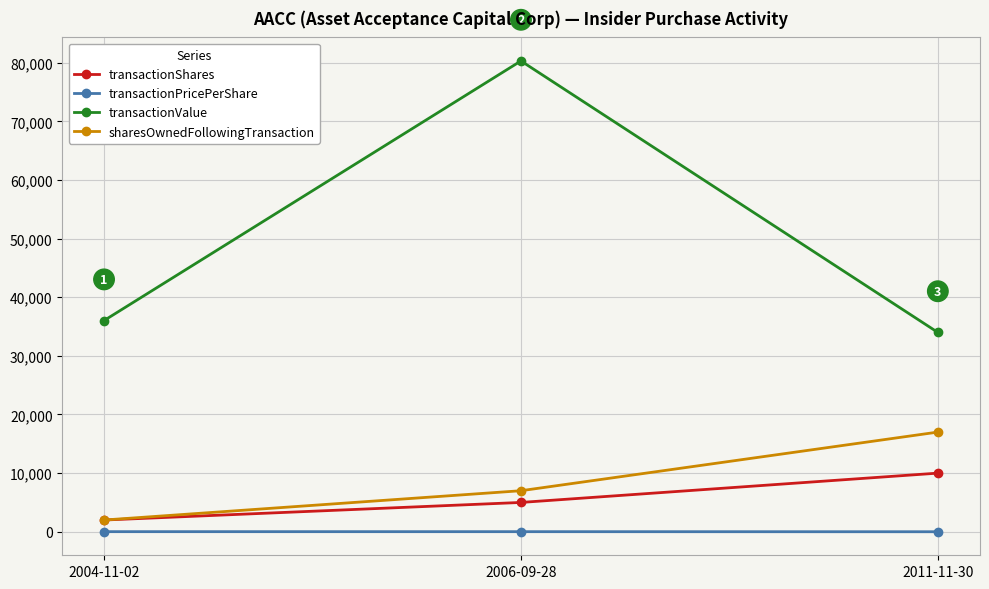

The value of transactionValue at 2004-11-02 is 36020.0. True or false?

True